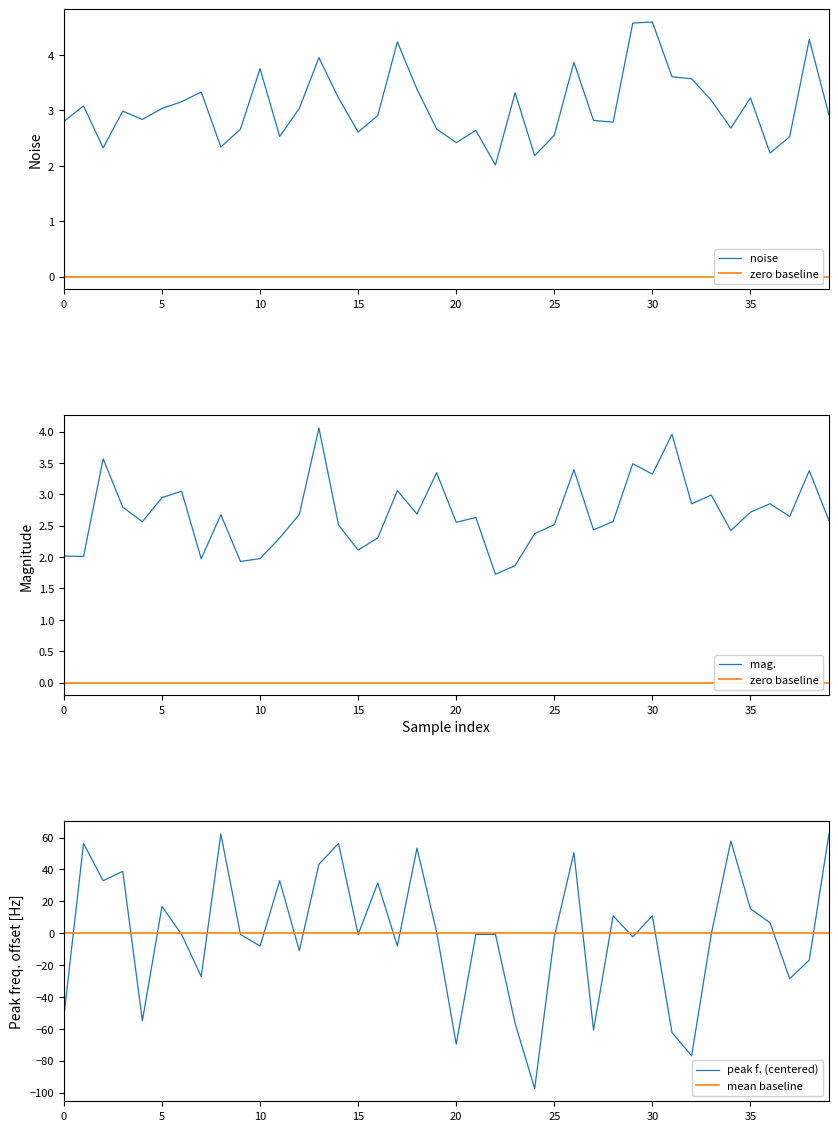

True or false: noise has a value of 2.6 at 15.

True